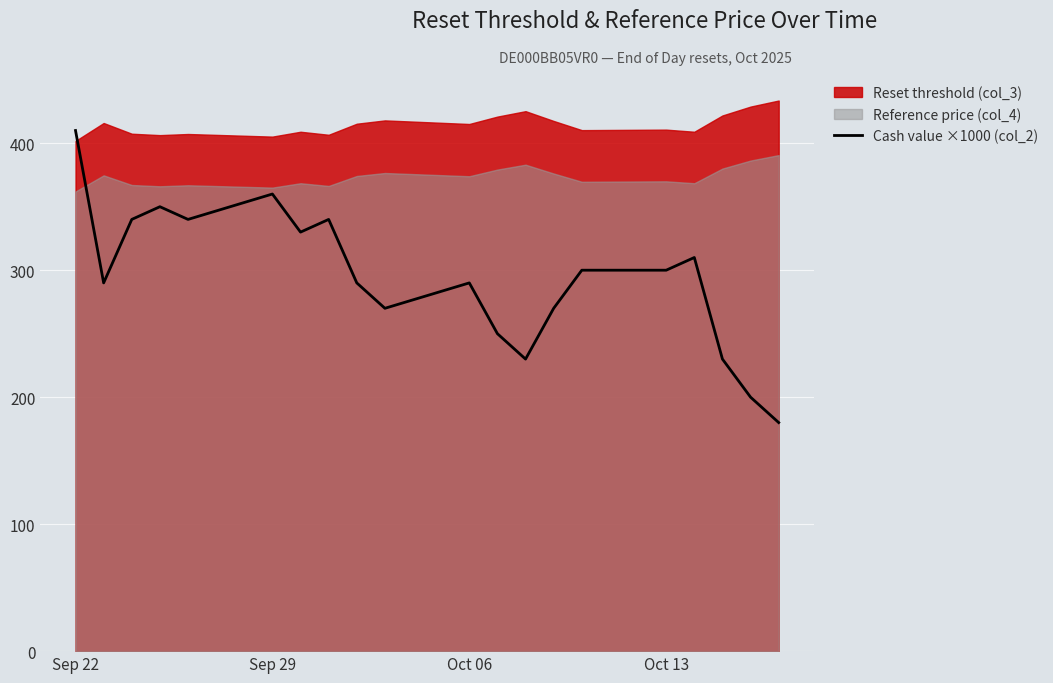

What is the difference between the maximum and minimum values?

230